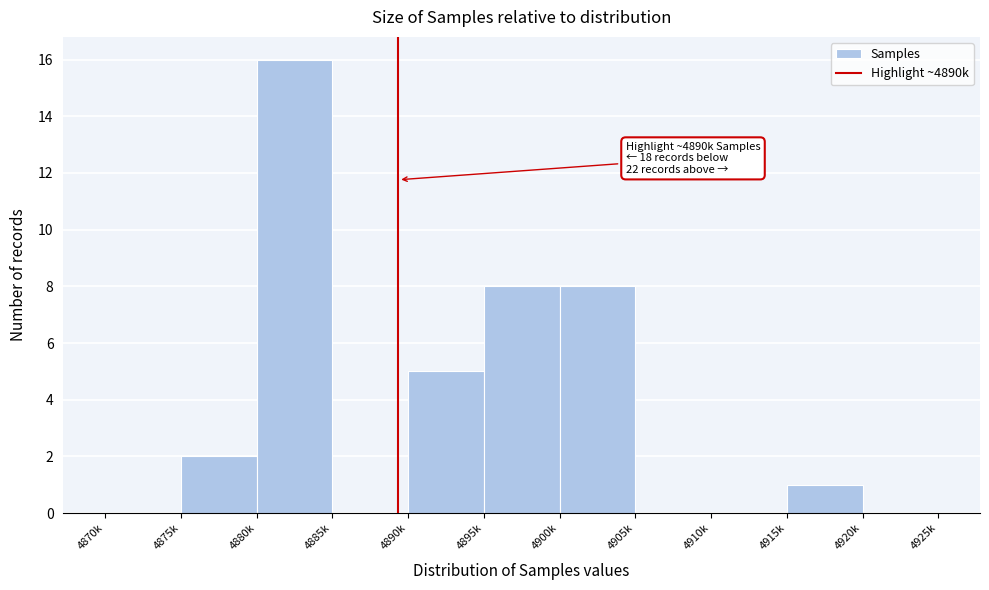

Reading left to right, extract all data points from this chart.

4870k=0	4875k=2	4880k=16	4885k=0	4890k=5	4895k=8	4900k=8	4905k=0	4910k=0	4915k=1	4920k=0